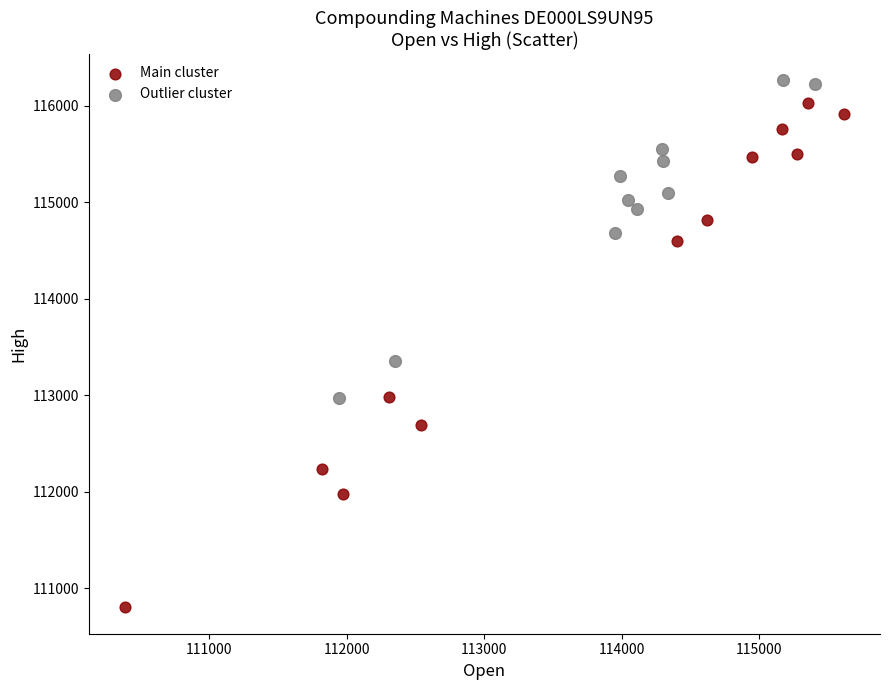

Which series has the largest Y range (max minus min)?

Main cluster